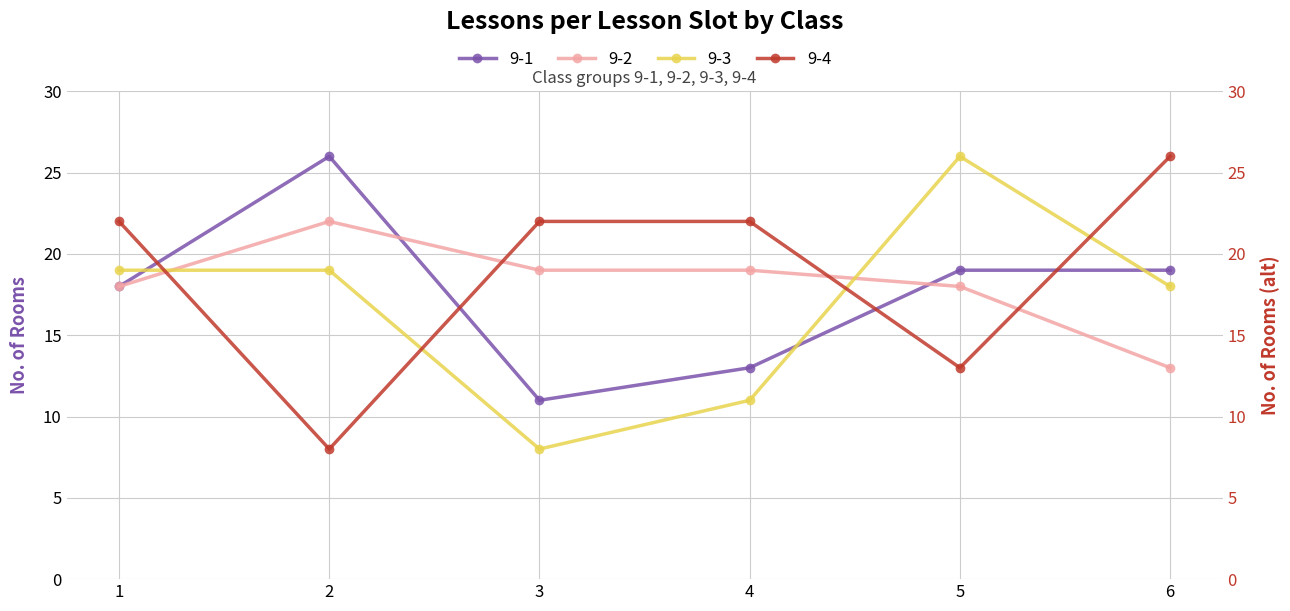

How many intersections are there between 9-1 and 9-3?

3